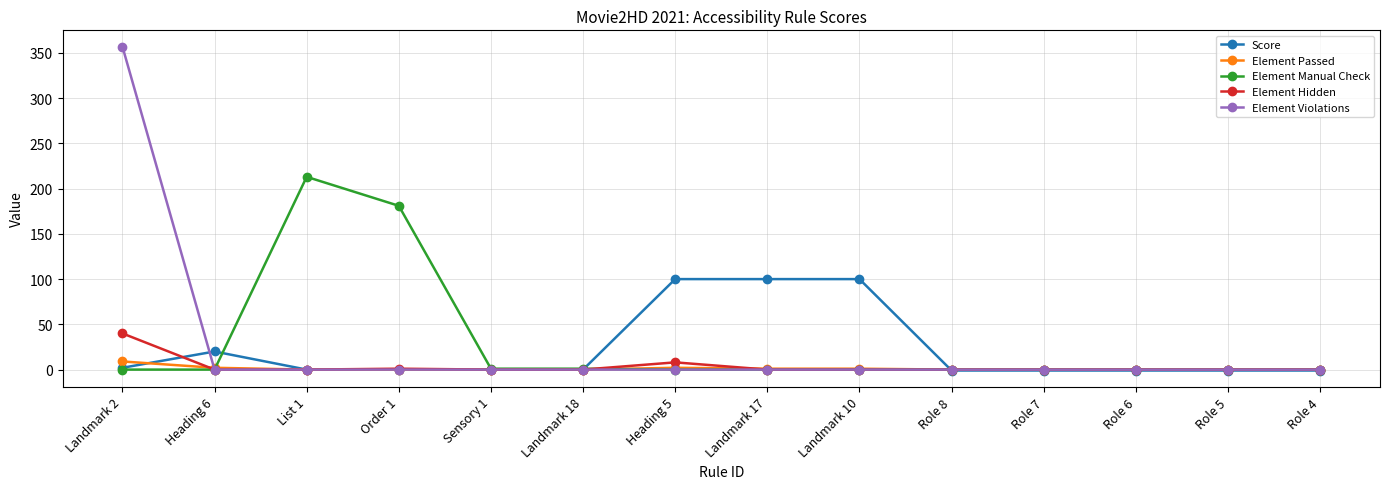

Where is the first local maximum for Score?

Heading 6